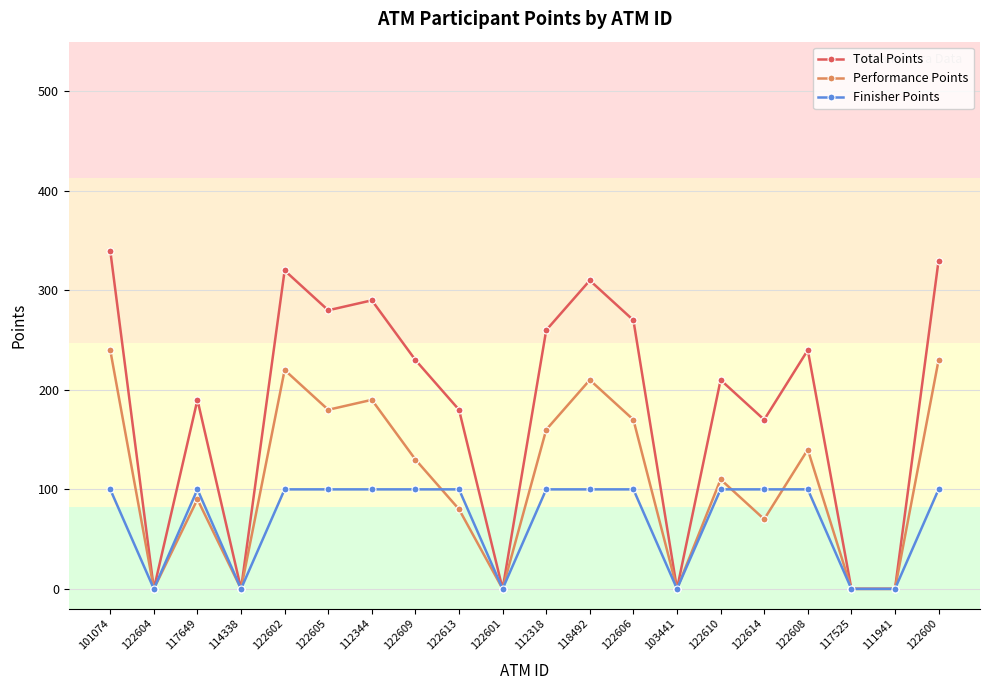

Which series has the largest total across all categories?

Total Points